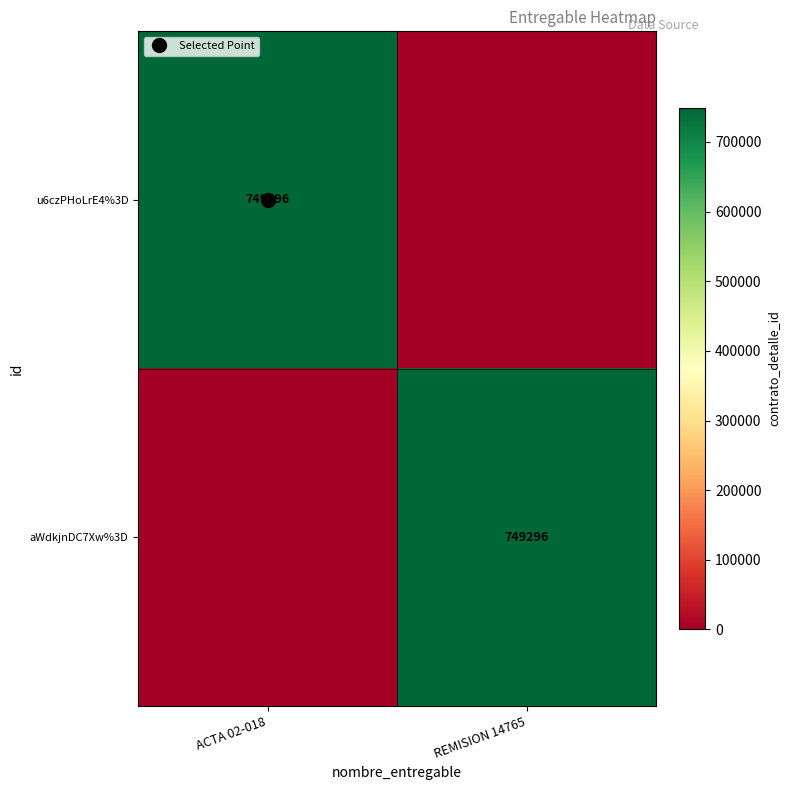

At which label is u6czPHoLrE4%3D closest to 374648?

ACTA 02-018